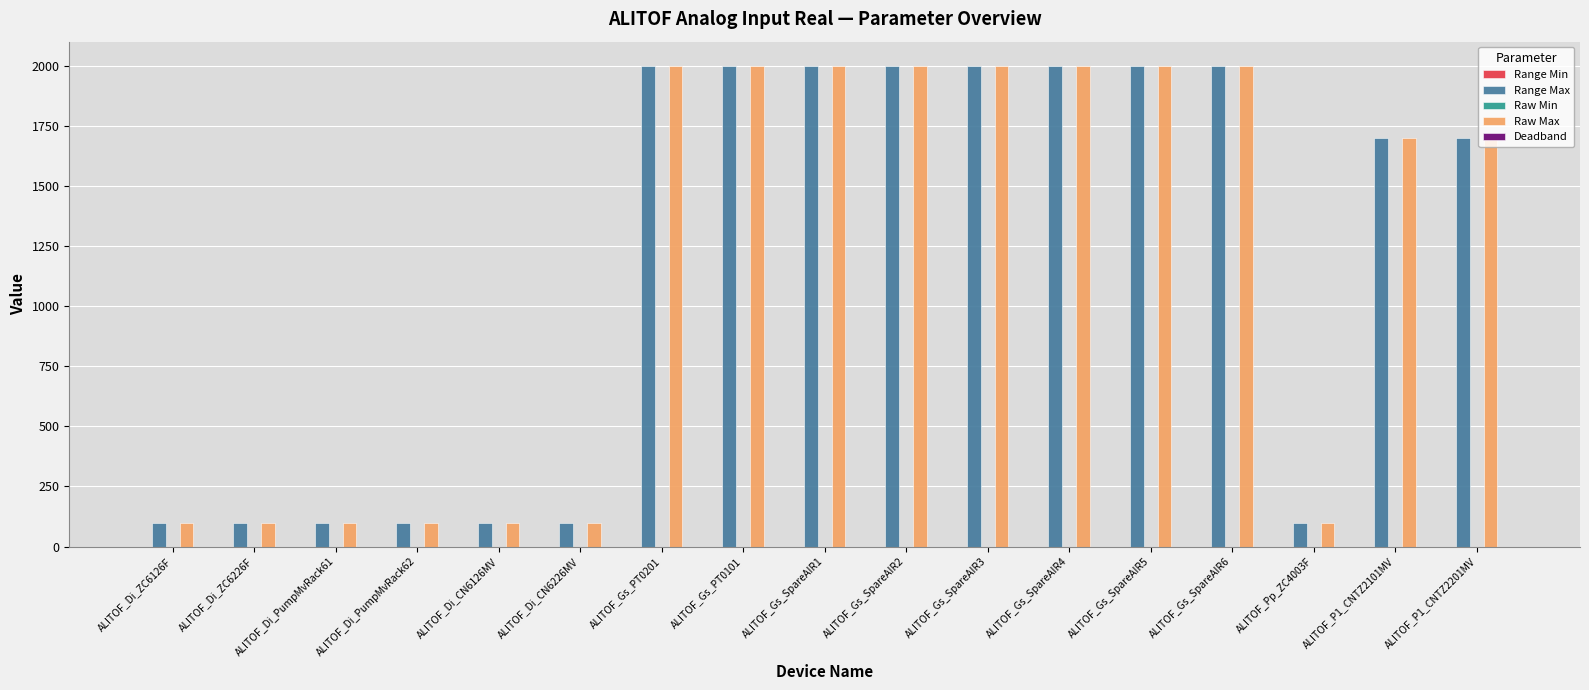

Count the number of categories in the chart.

17